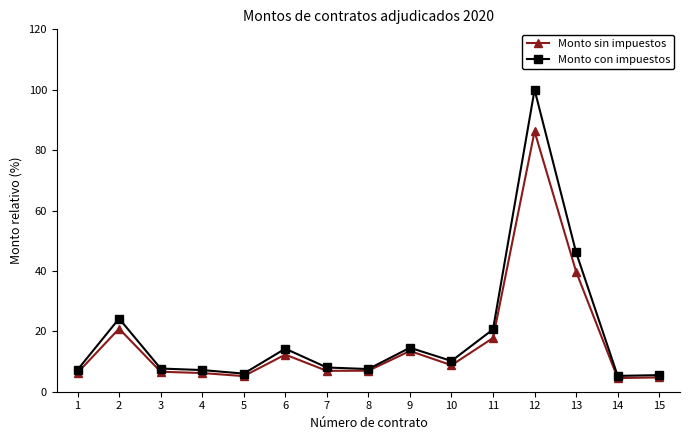

What is the smallest value displayed?

4.5